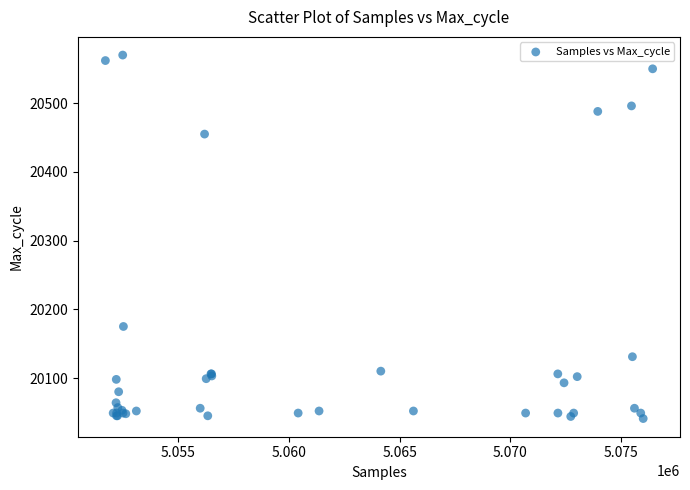

What Y value in the scatter plot is closest to 20305?

20175